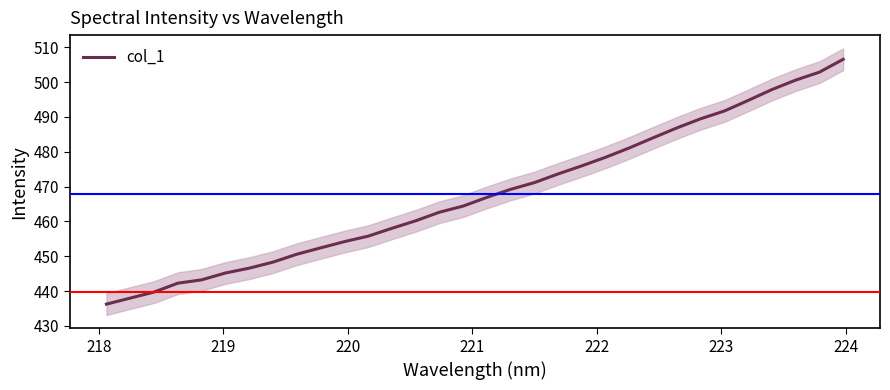

What is the highest value of the col_1 series?

506.5